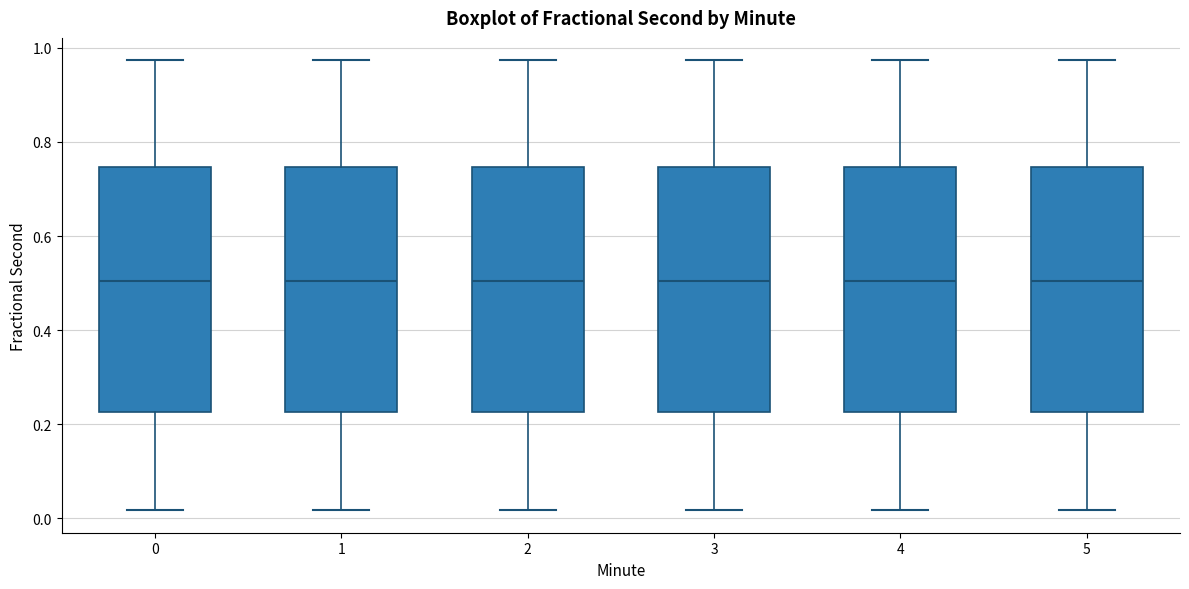

Where does the median line of the box at x = 1 sit on the y-axis? The values are not printed on the chart, so give them approximately, as read against the axis.

0.50